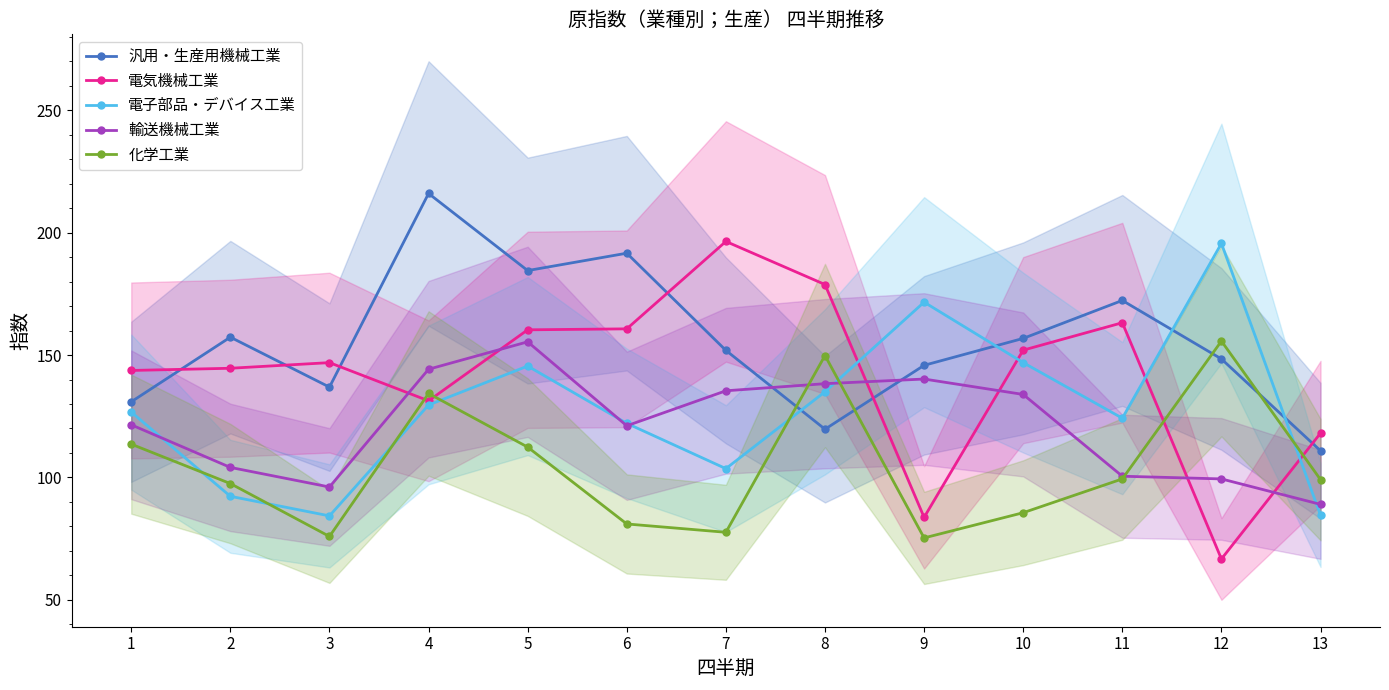

What is the lowest value of the 電気機械工業 series?

66.7